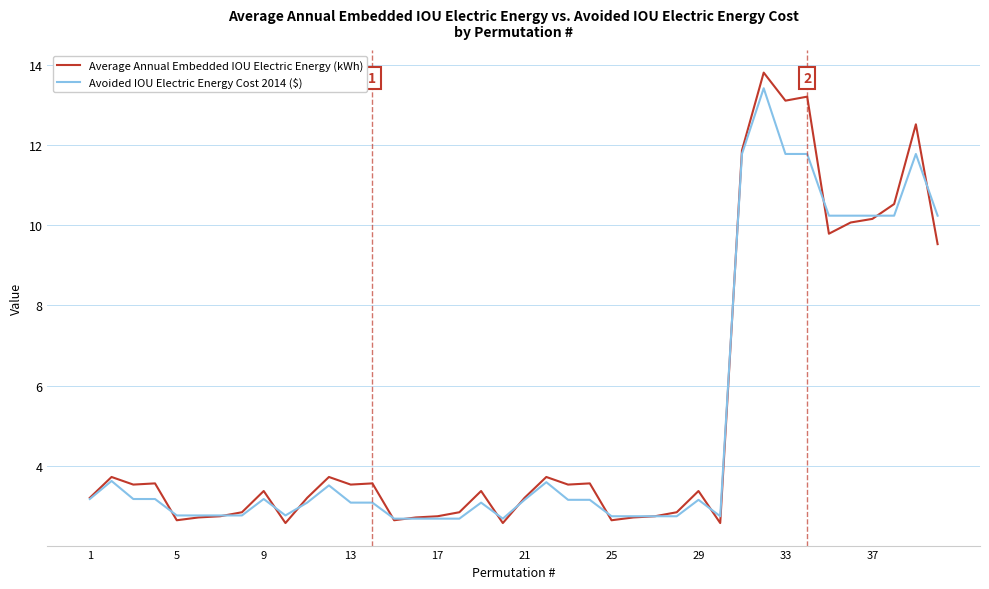

What is the sum of all Avoided IOU Electric Energy Cost 2014 ($) values?

201.0